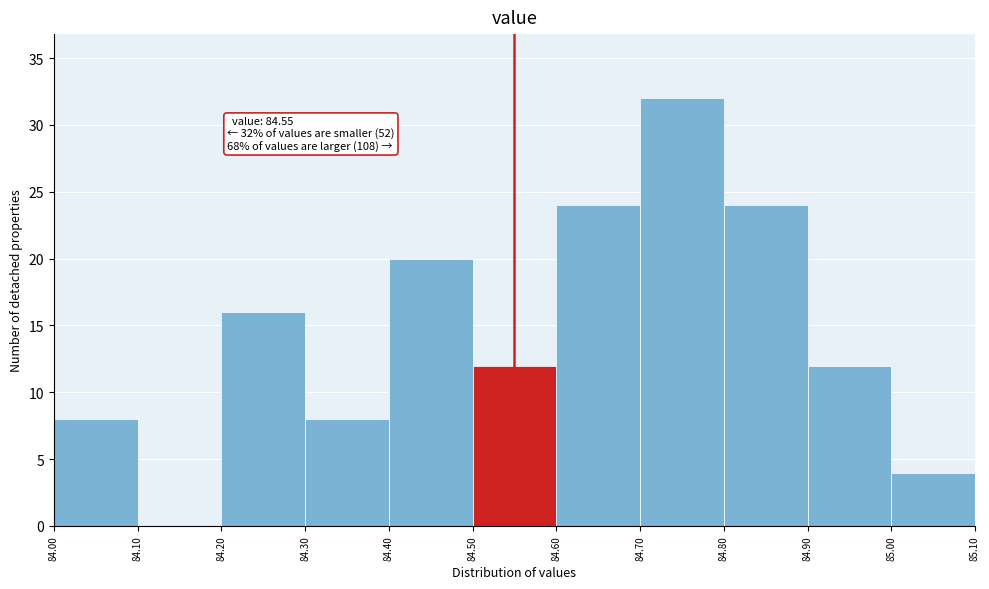

Over which range of the x-axis is the bar tallest?

84.70 to 84.80